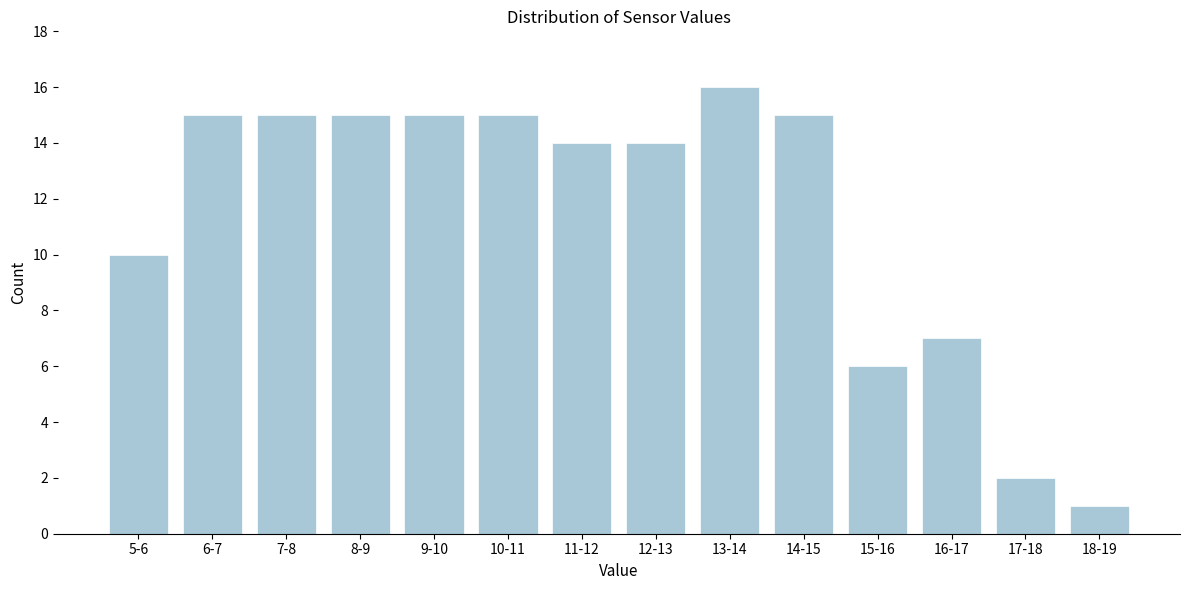

Reading left to right, extract all data points from this chart.

10	15	15	15	15	15	14	14	16	15	6	7	2	1